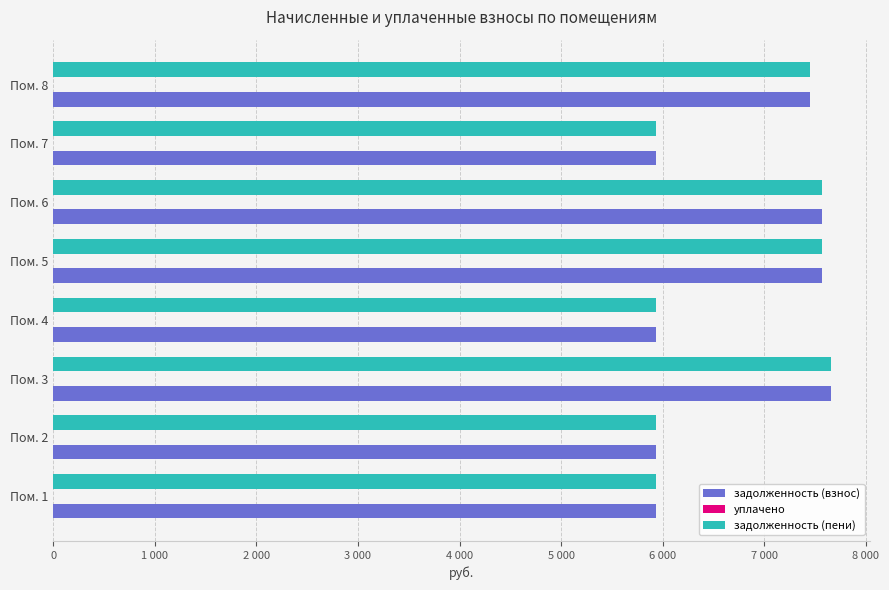

At which label is задолженность (взнос) closest to 6797?

Пом. 8